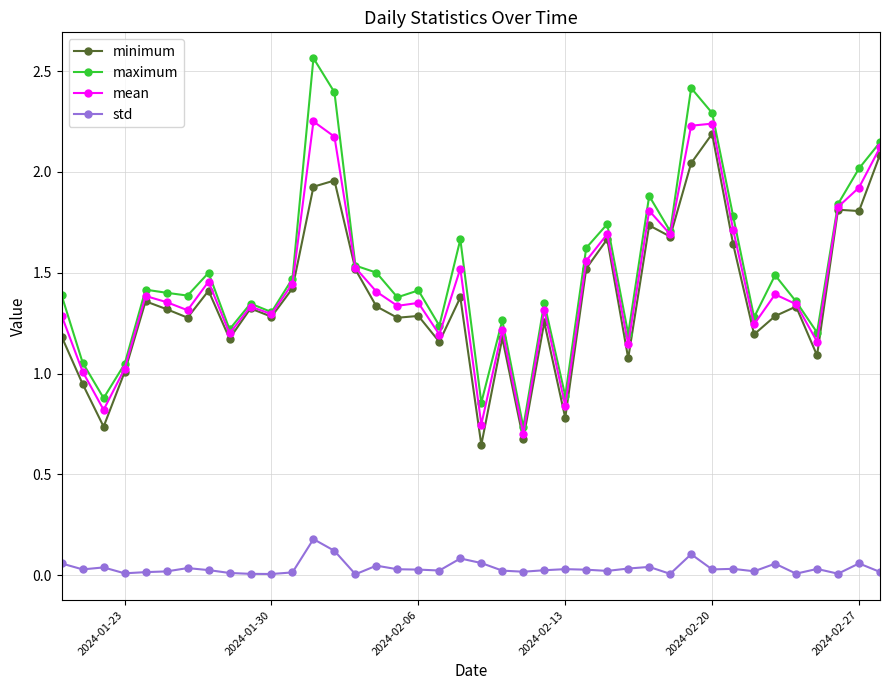

Which series has the largest range (max minus min)?

maximum